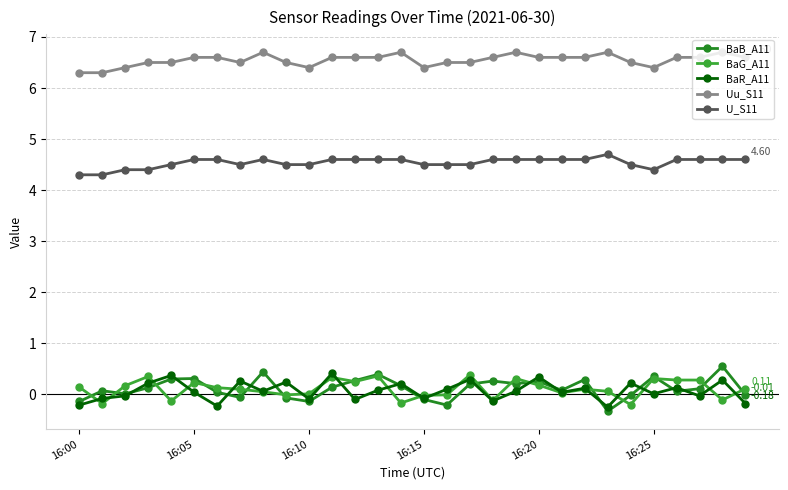

How many distinct data groups are displayed?

5